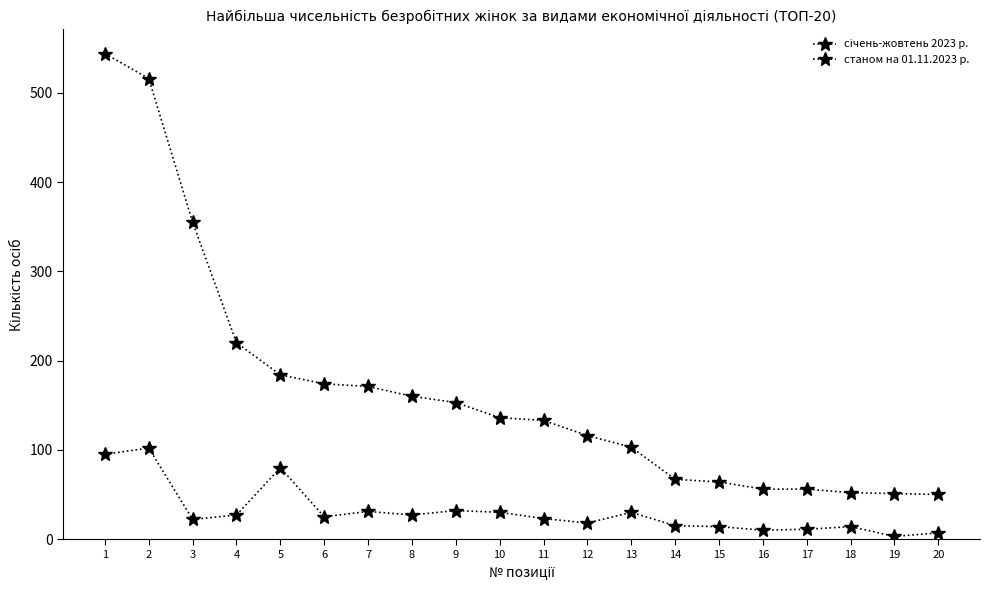

Is it true that станом на 01.11.2023 р. equals 7 at 15?

False